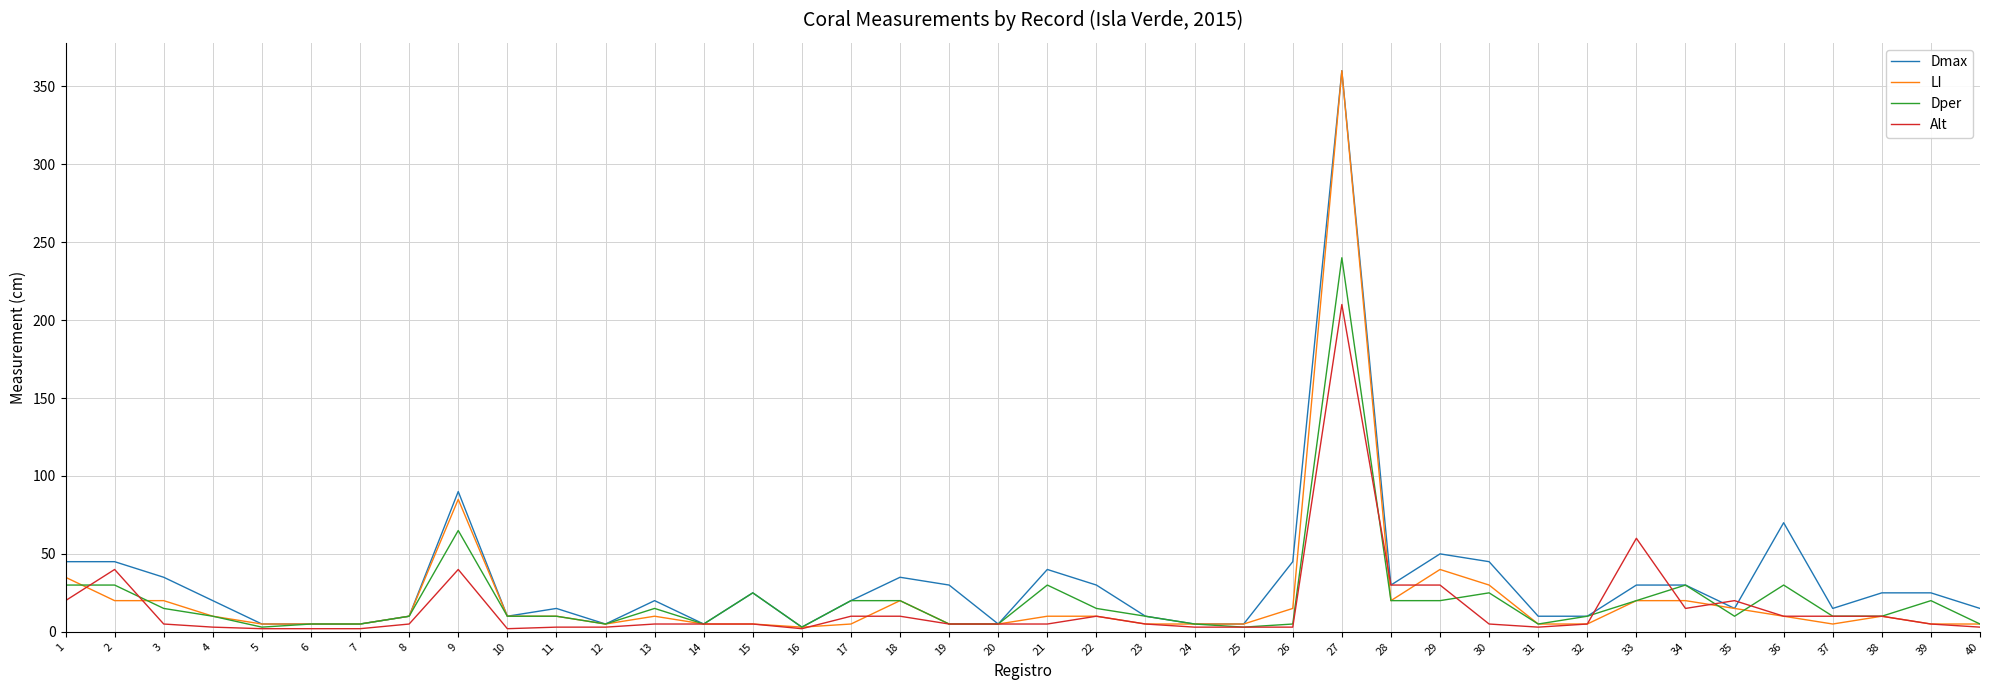

How many lines are shown in the chart?

4